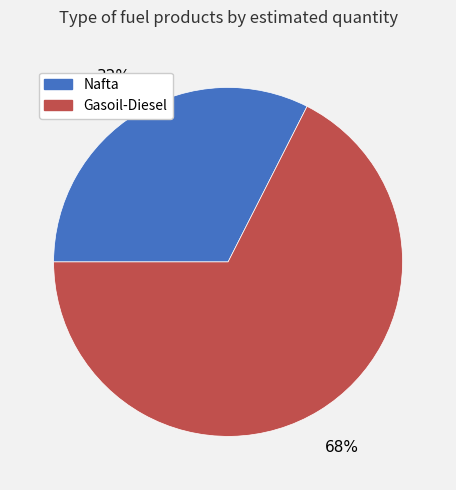

Which has a higher value, Nafta or Gasoil-Diesel?

Gasoil-Diesel